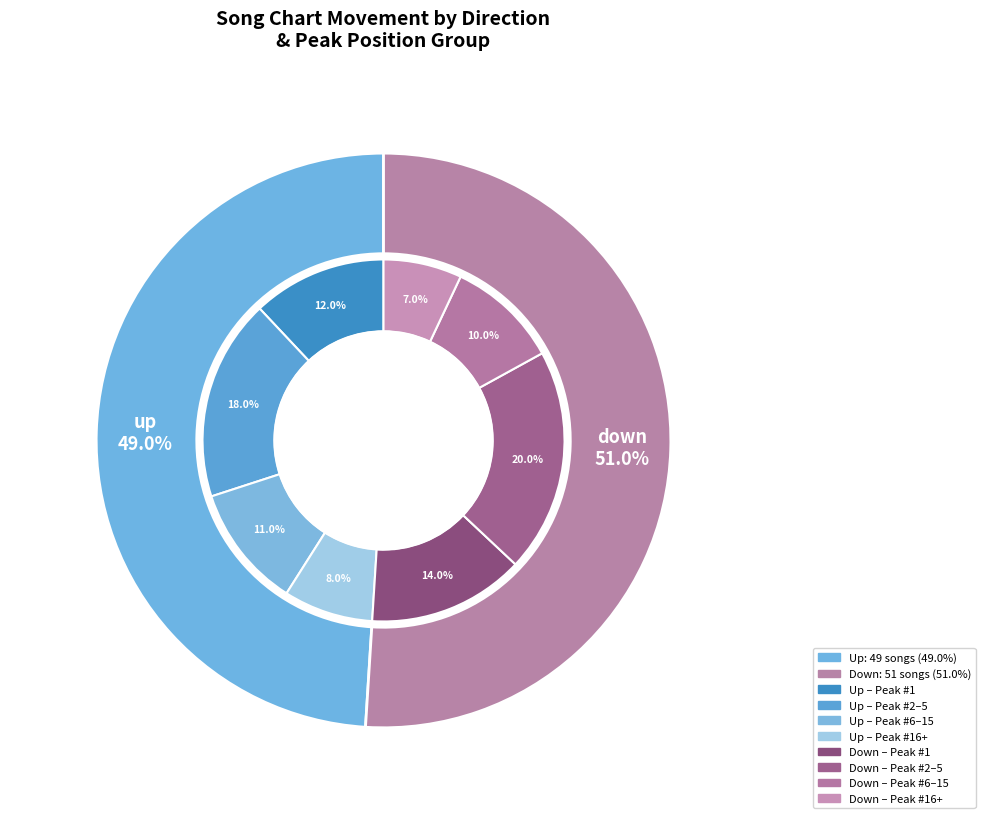

How many slices are in this pie chart?

2